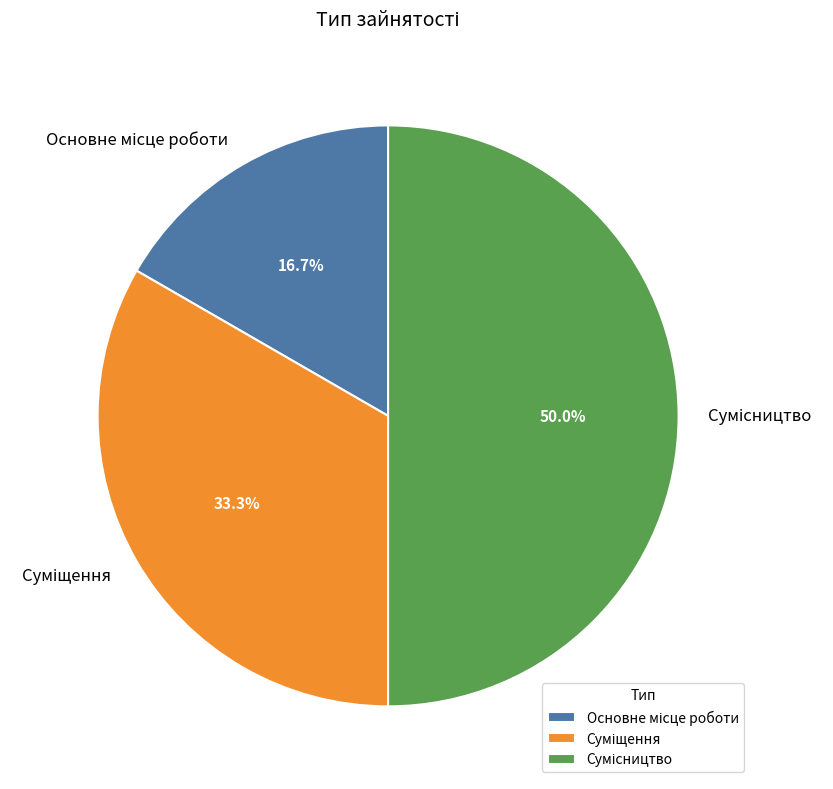

Does any single category account for the majority?

No